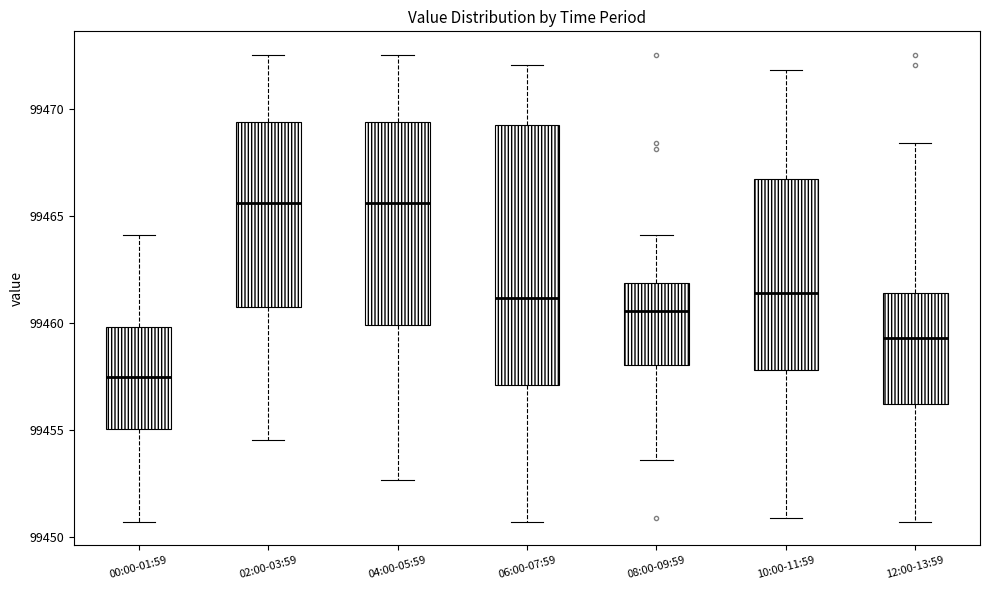

Reading left to right, read every box against the y-axis: the position of its median line, the range the box covers, and the ends of its whiskers. The values are not printed on the chart, so give them approximately, as read against the axis.

00:00-01:59: median 99457.5, box 99455.0 to 99460.0, whiskers 99450.5 to 99464.0
02:00-03:59: median 99465.5, box 99460.5 to 99469.5, whiskers 99454.5 to 99472.5
04:00-05:59: median 99465.5, box 99460.0 to 99469.5, whiskers 99452.5 to 99472.5
06:00-07:59: median 99461.0, box 99457.0 to 99469.5, whiskers 99450.5 to 99472.0
08:00-09:59: median 99460.5, box 99458.0 to 99462.0, whiskers 99453.5 to 99464.0
10:00-11:59: median 99461.5, box 99458.0 to 99467.0, whiskers 99451.0 to 99472.0
12:00-13:59: median 99459.5, box 99456.0 to 99461.5, whiskers 99450.5 to 99468.5